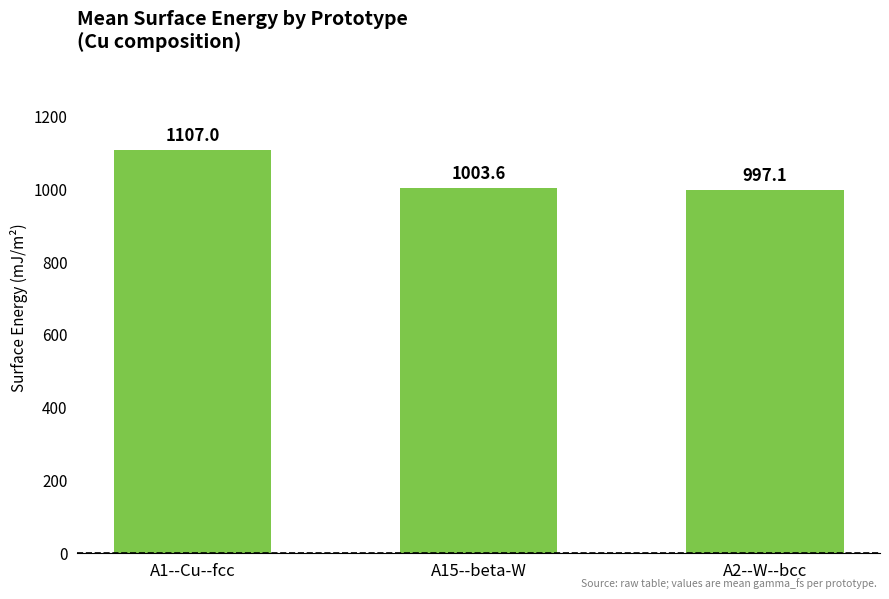

Approximately how many times larger is the value at A2--W--bcc compared to A1--Cu--fcc?

0.9